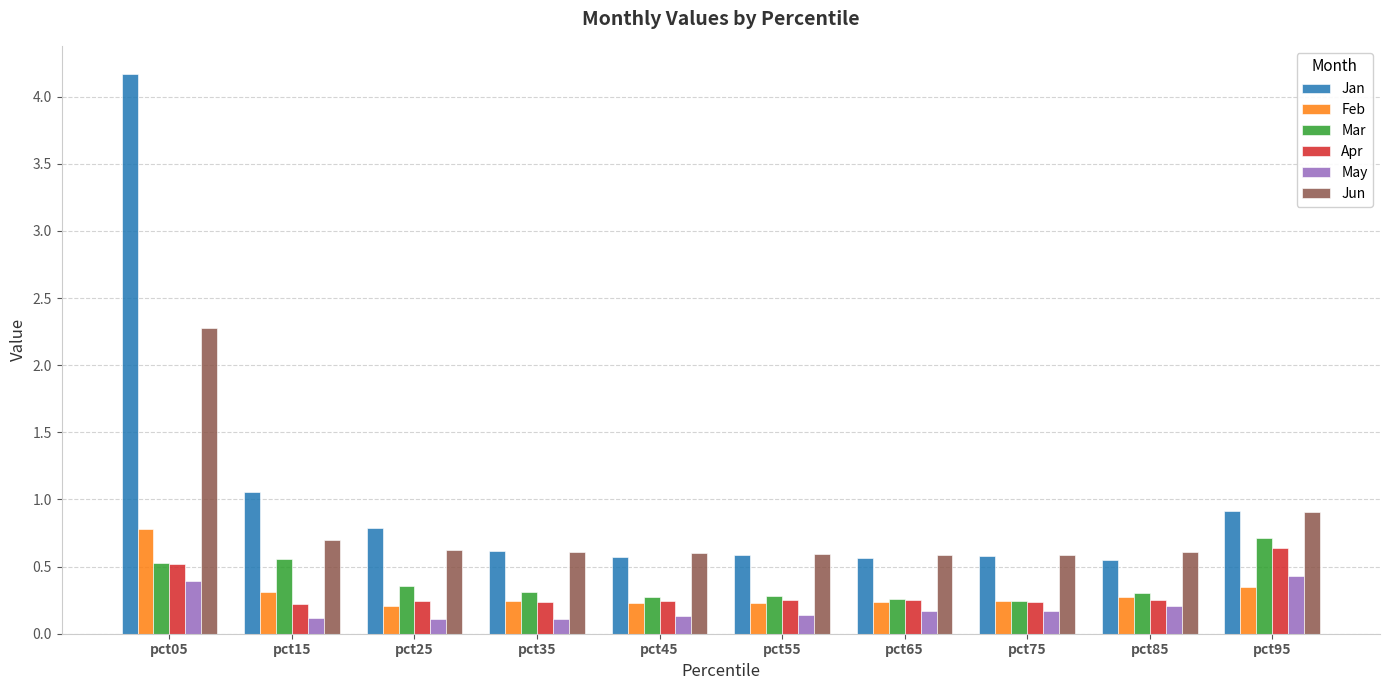

True or false: May has a value of 0.3 at pct75.

False